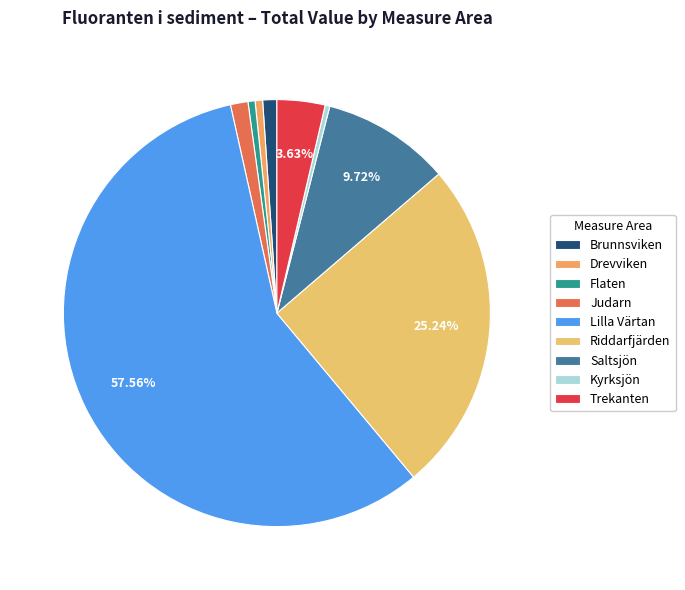

Which has a higher value, Riddarfjärden or Lilla Värtan?

Lilla Värtan